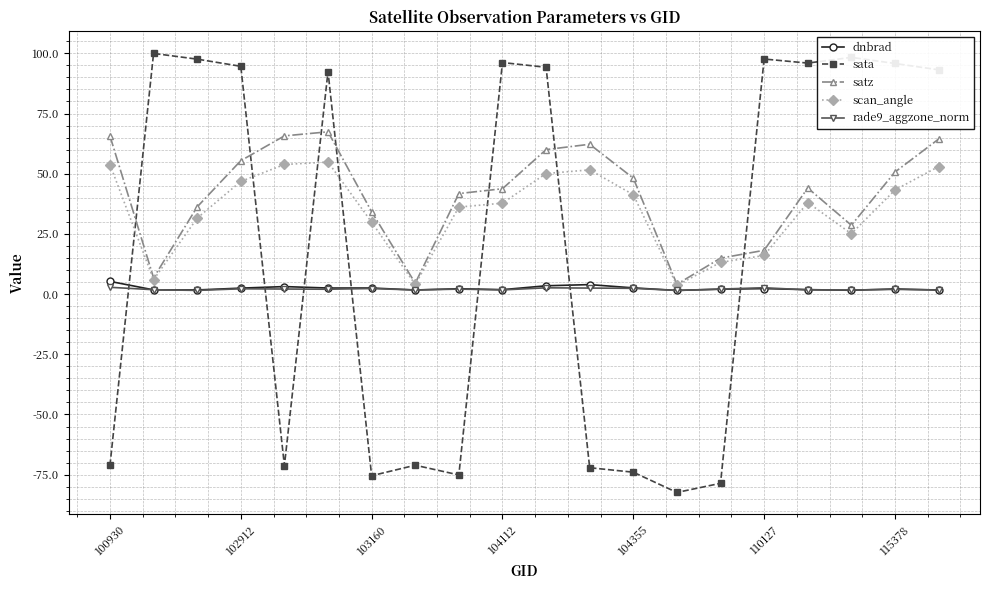

True or false: scan_angle and dnbrad intersect in this chart.

False